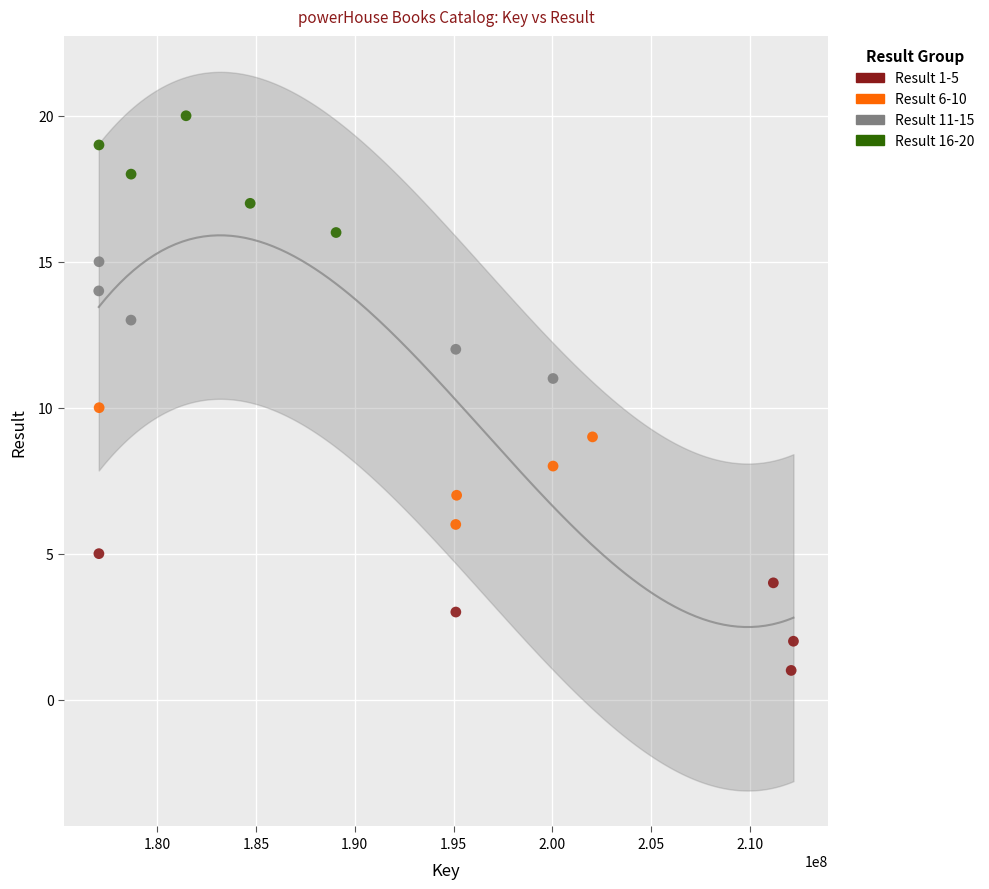

Which series contains the lowest Y value?

Result 1-5